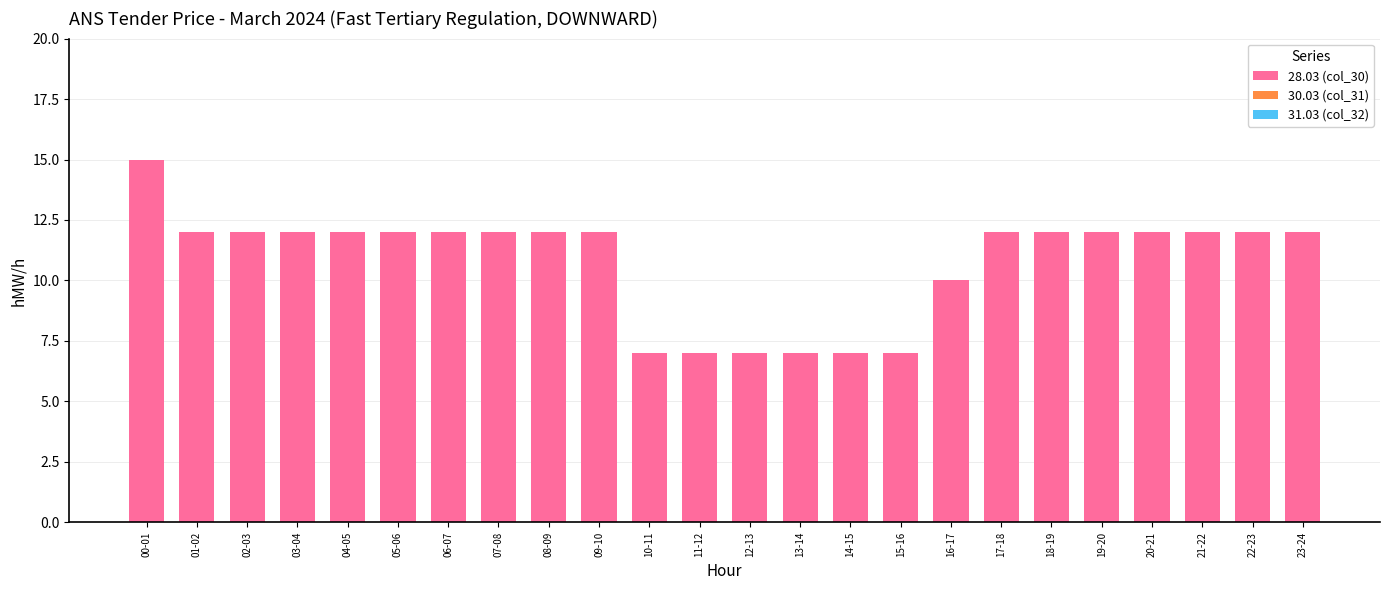

The chart shows a value of 12 at 22-23. True or false?

True